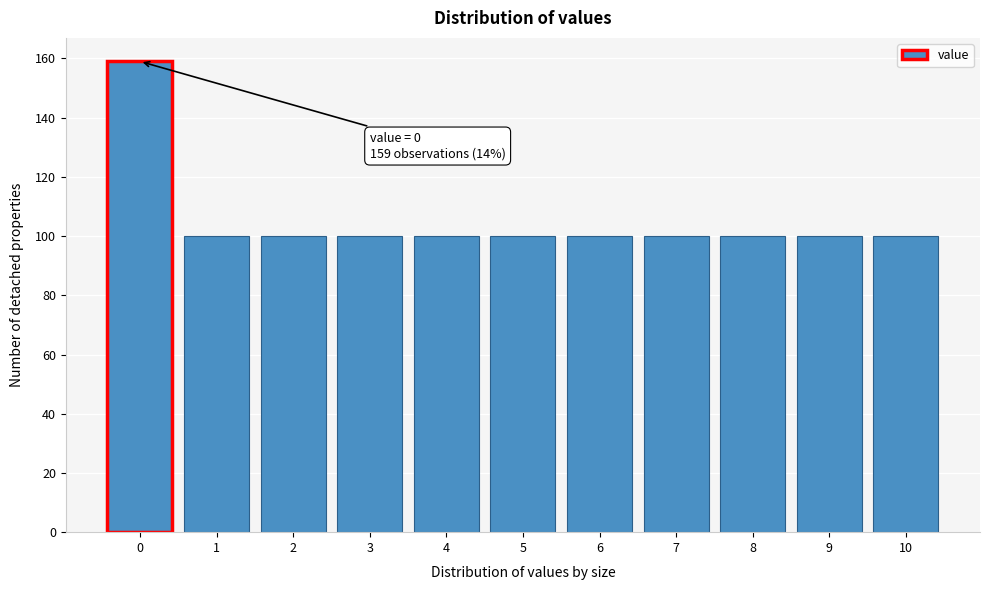

Reading left to right, transcribe all the data shown in this chart.

0=159	1=100	2=100	3=100	4=100	5=100	6=100	7=100	8=100	9=100	10=100